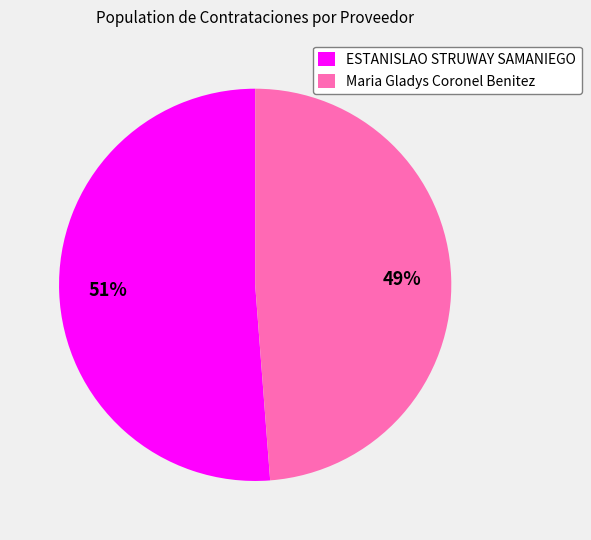

To the nearest percent, what is the difference between the largest and smallest slice percentages?

2%